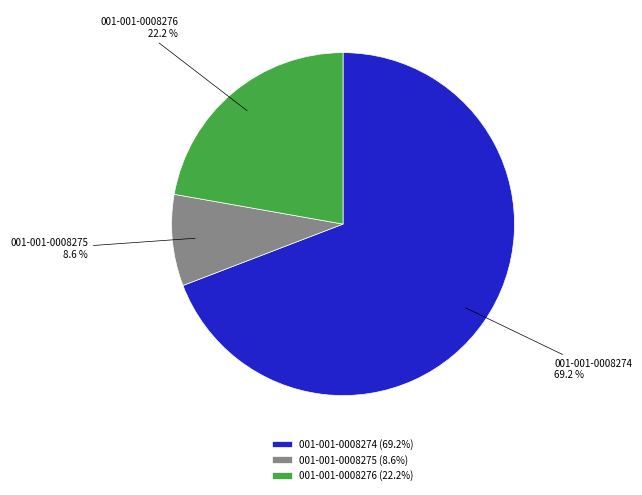

The 001-001-0008274 slice represents 57% of the pie. True or false?

False